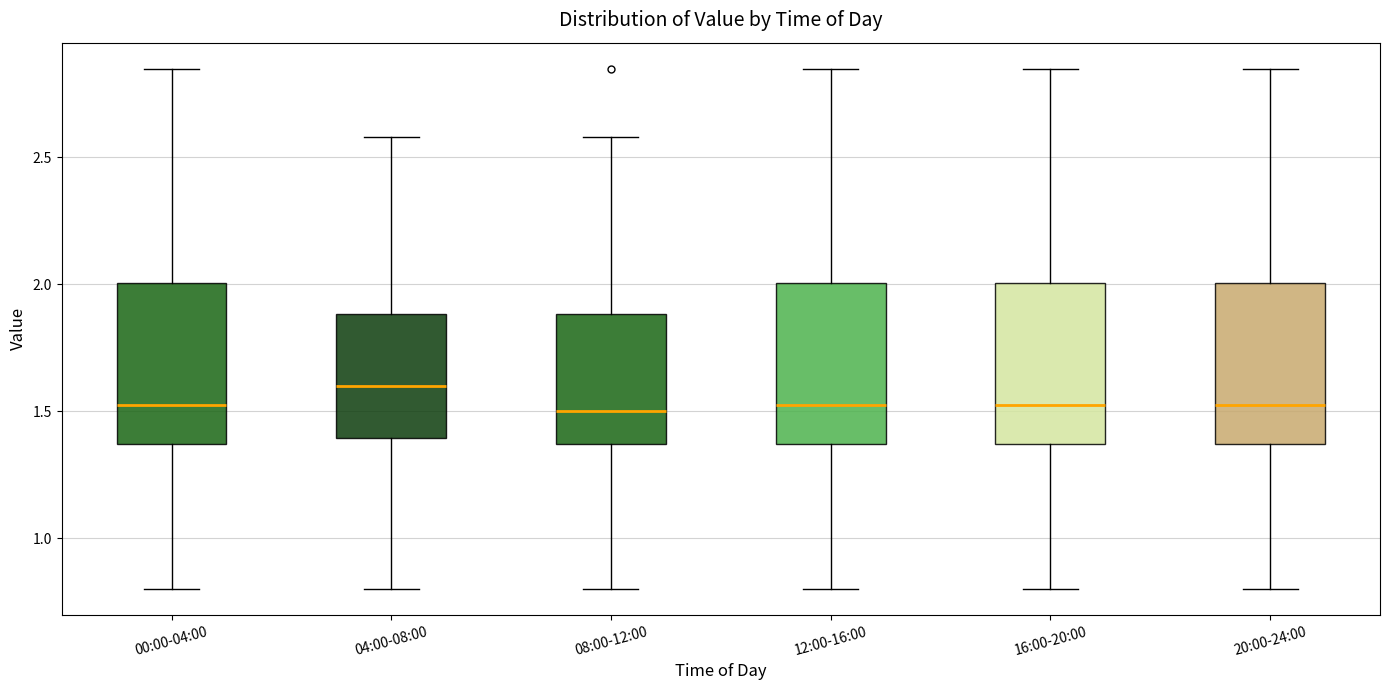

Reading left to right, read every box against the y-axis: the position of its median line, the range the box covers, and the ends of its whiskers. The values are not printed on the chart, so give them approximately, as read against the axis.

00:00-04:00: median 1.55, box 1.35 to 2.00, whiskers 0.80 to 2.85
04:00-08:00: median 1.60, box 1.40 to 1.90, whiskers 0.80 to 2.60
08:00-12:00: median 1.50, box 1.35 to 1.90, whiskers 0.80 to 2.60
12:00-16:00: median 1.55, box 1.35 to 2.00, whiskers 0.80 to 2.85
16:00-20:00: median 1.55, box 1.35 to 2.00, whiskers 0.80 to 2.85
20:00-24:00: median 1.55, box 1.35 to 2.00, whiskers 0.80 to 2.85